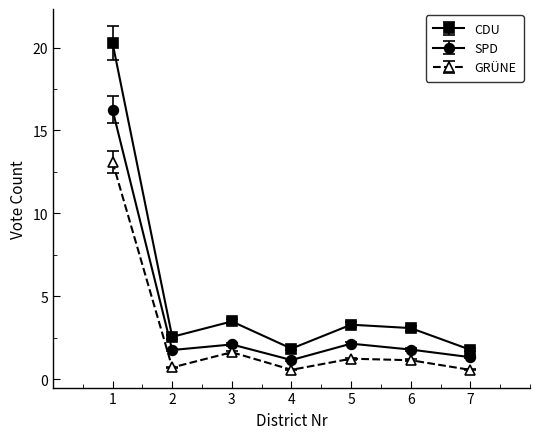

At 7, list the series in order from largest to smallest.

CDU, SPD, GRÜNE